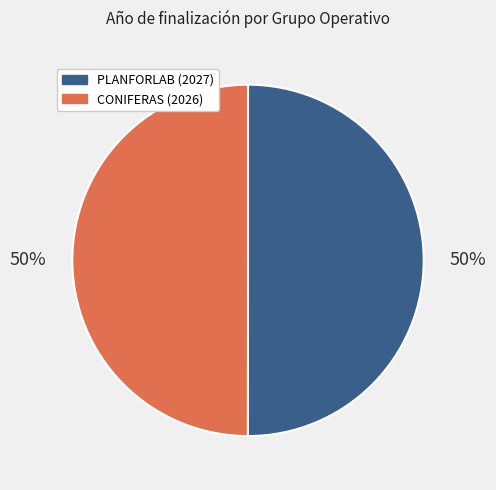

To the nearest percent, what is the average slice percentage?

50%